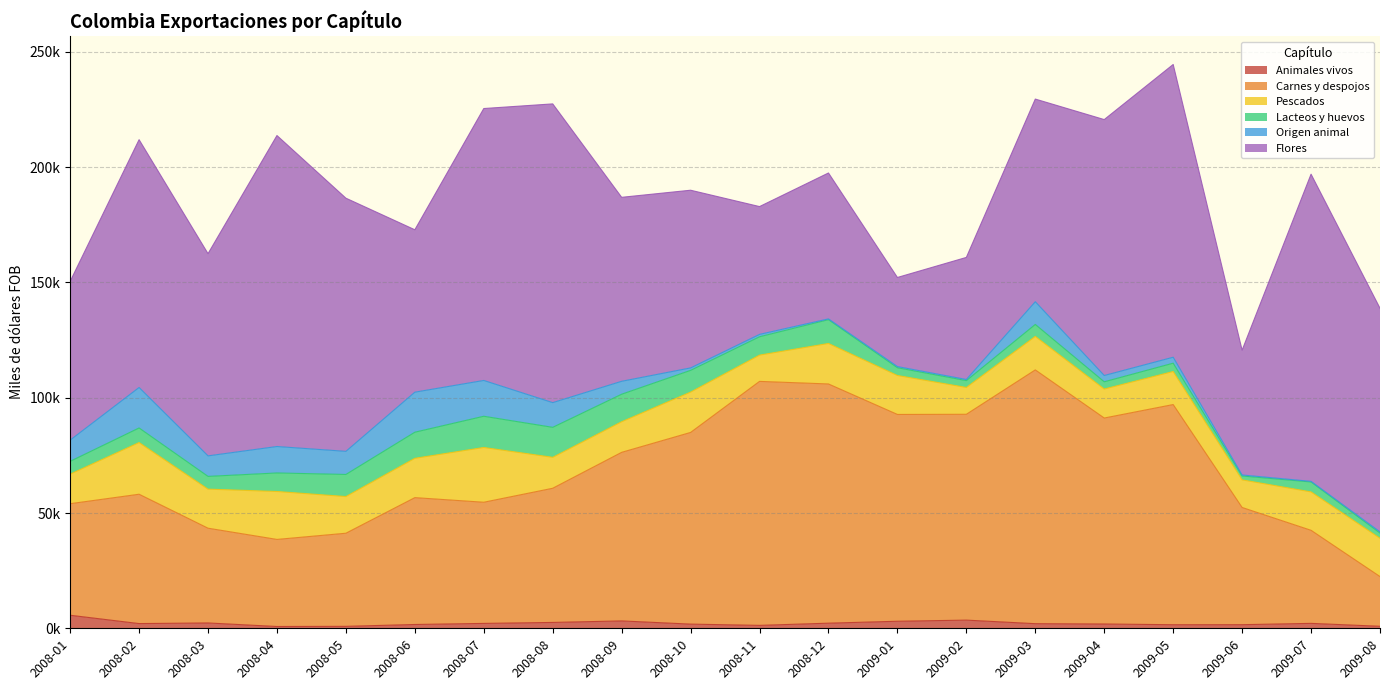

Count the number of data series in this chart.

6